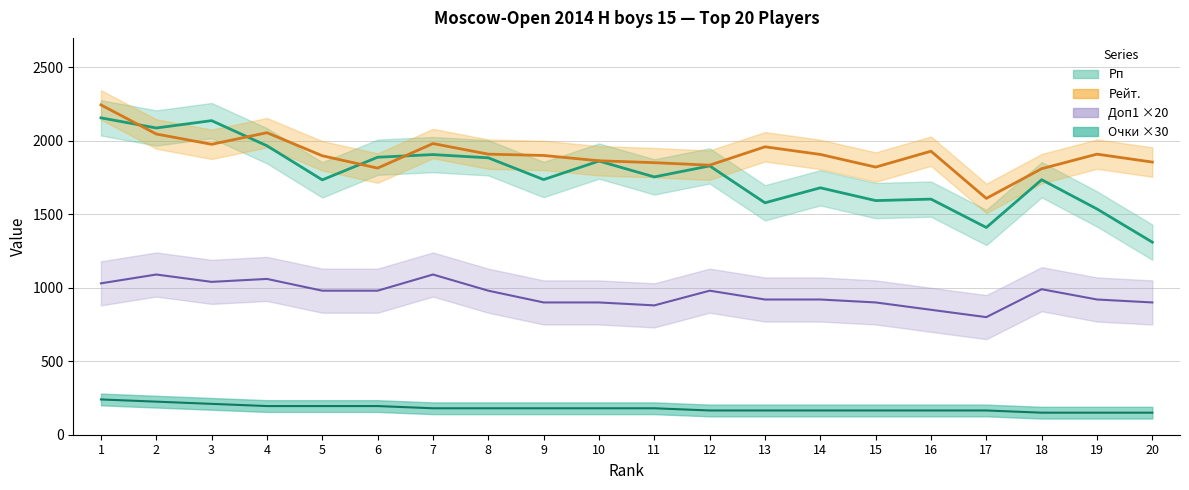

What is the lowest value of the Очки ×30 series?

150